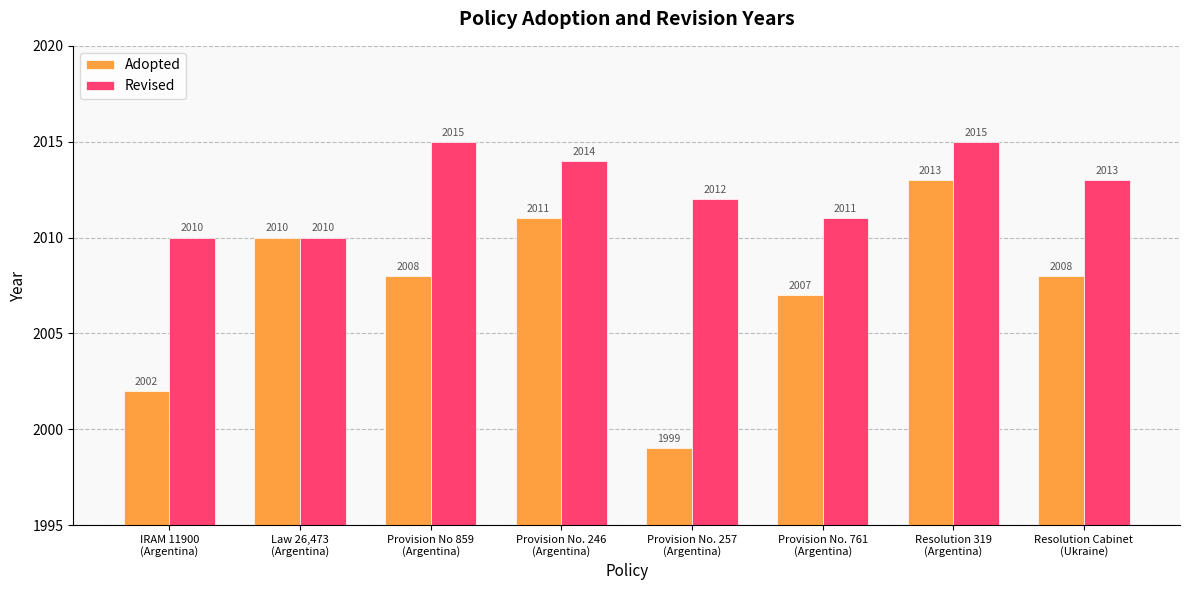

What is the sum of all Revised values?

16100